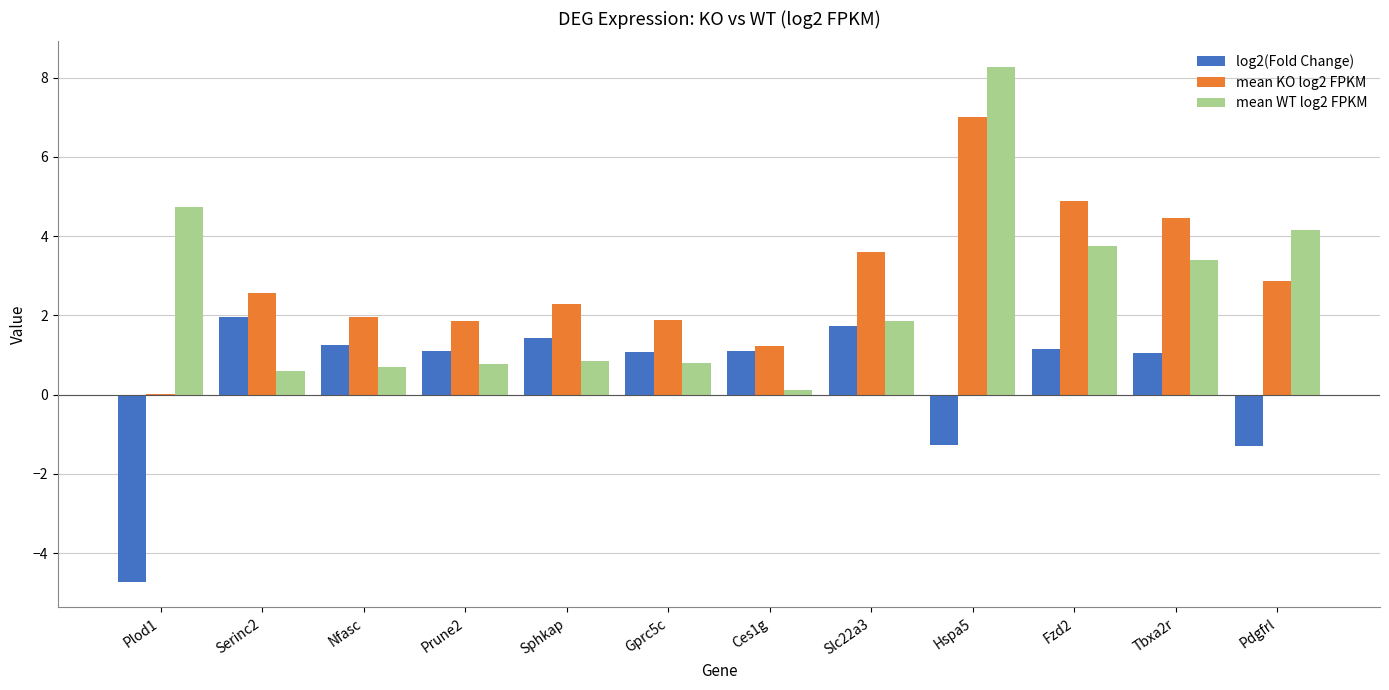

At which category is the sum across all series the highest?

Hspa5